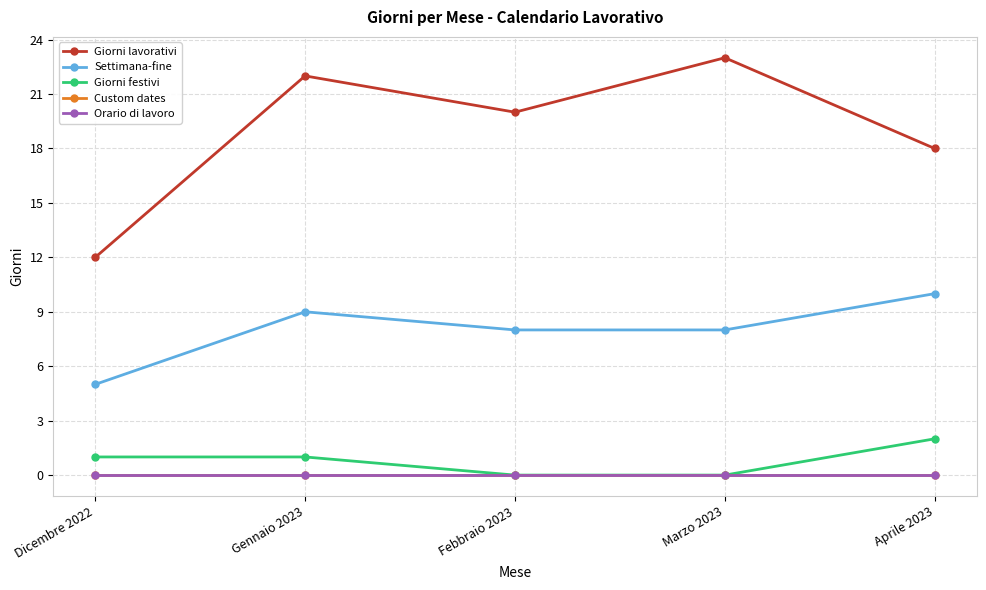

True or false: Giorni lavorativi and Giorni festivi cross at least once.

False